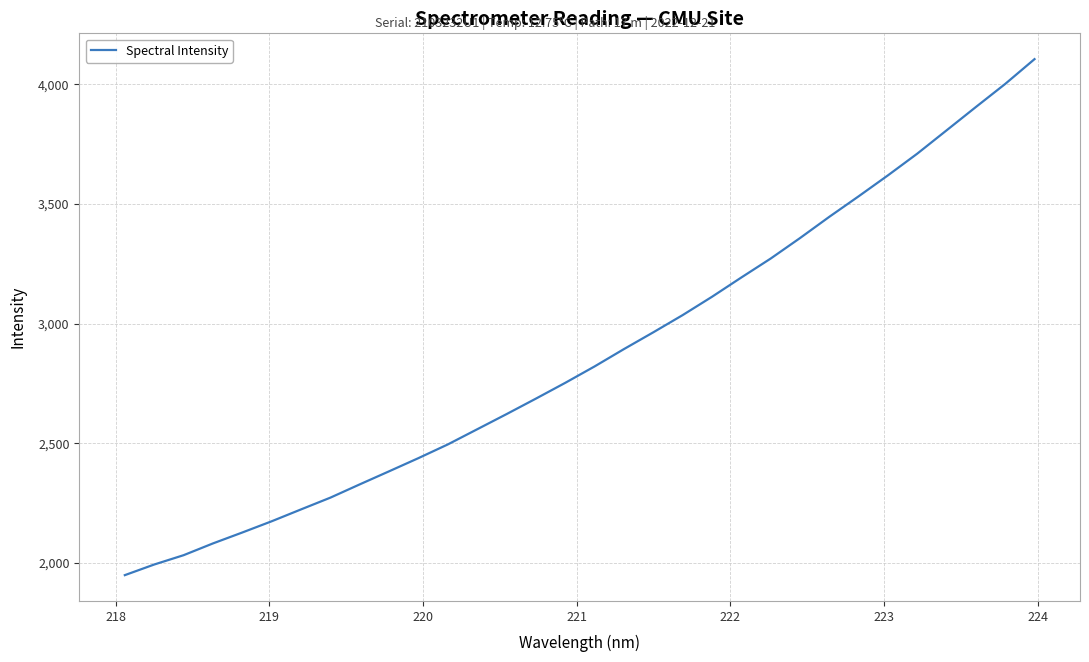

What is the smallest value displayed?

1948.9